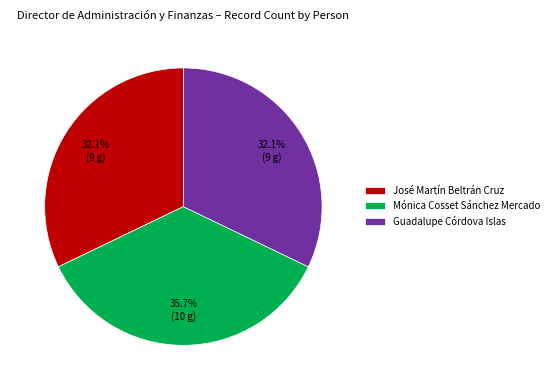

Which has a higher value, Mónica Cosset Sánchez Mercado or Guadalupe Córdova Islas?

Mónica Cosset Sánchez Mercado